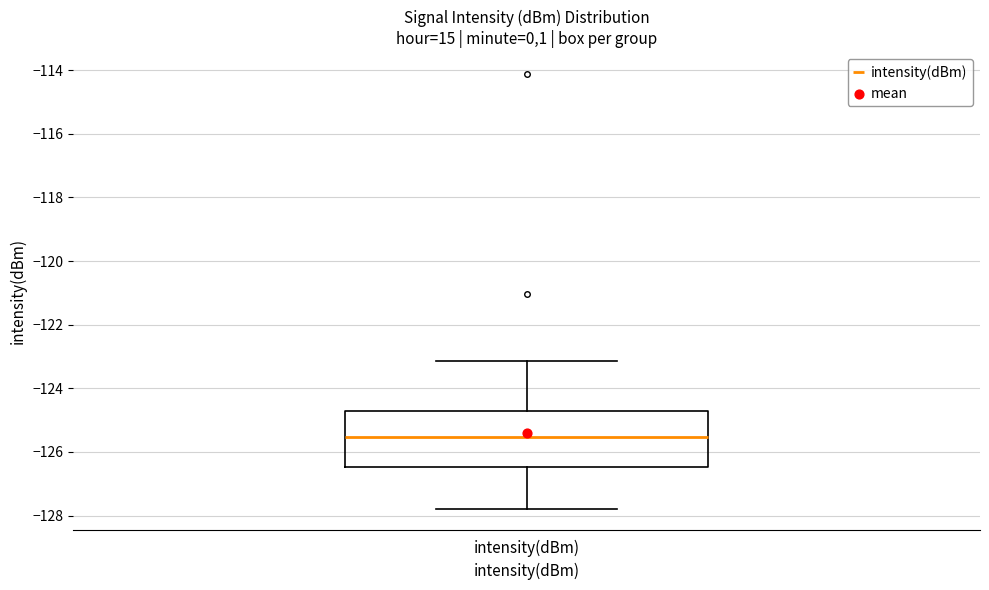

Where does the median line of the box for intensity(dBm) sit on the y-axis? The values are not printed on the chart, so give them approximately, as read against the axis.

-125.6